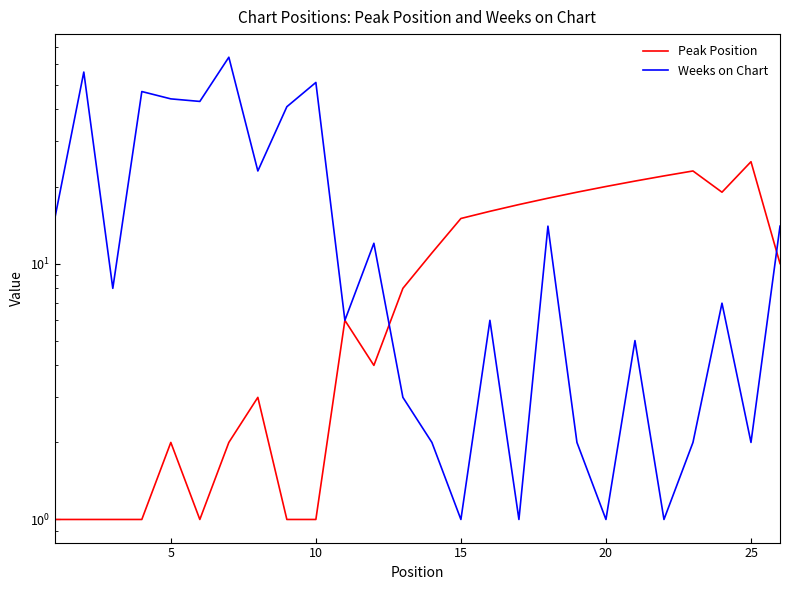

Does the chart display data point markers on the line(s)?

No